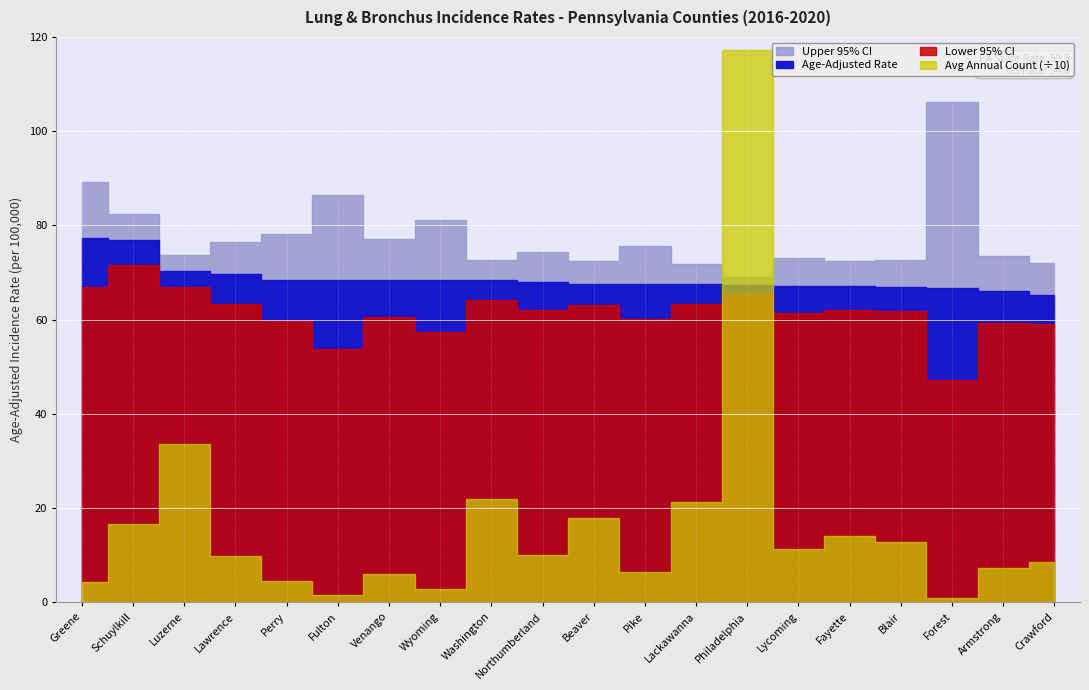

Which series has the widest spread of values?

Avg Annual Count (scaled)